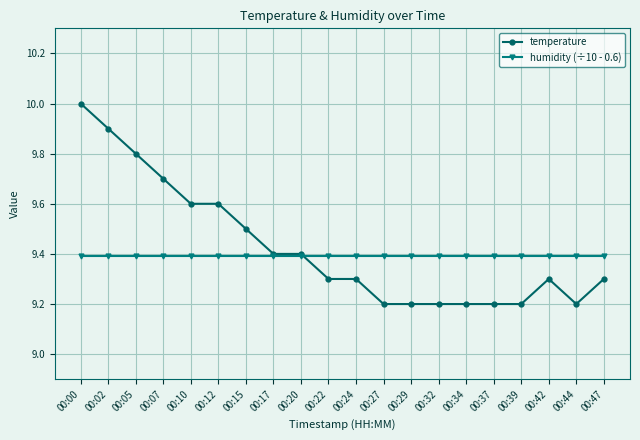

What are all the series names shown in the legend?

temperature, humidity (÷10 - 0.6)